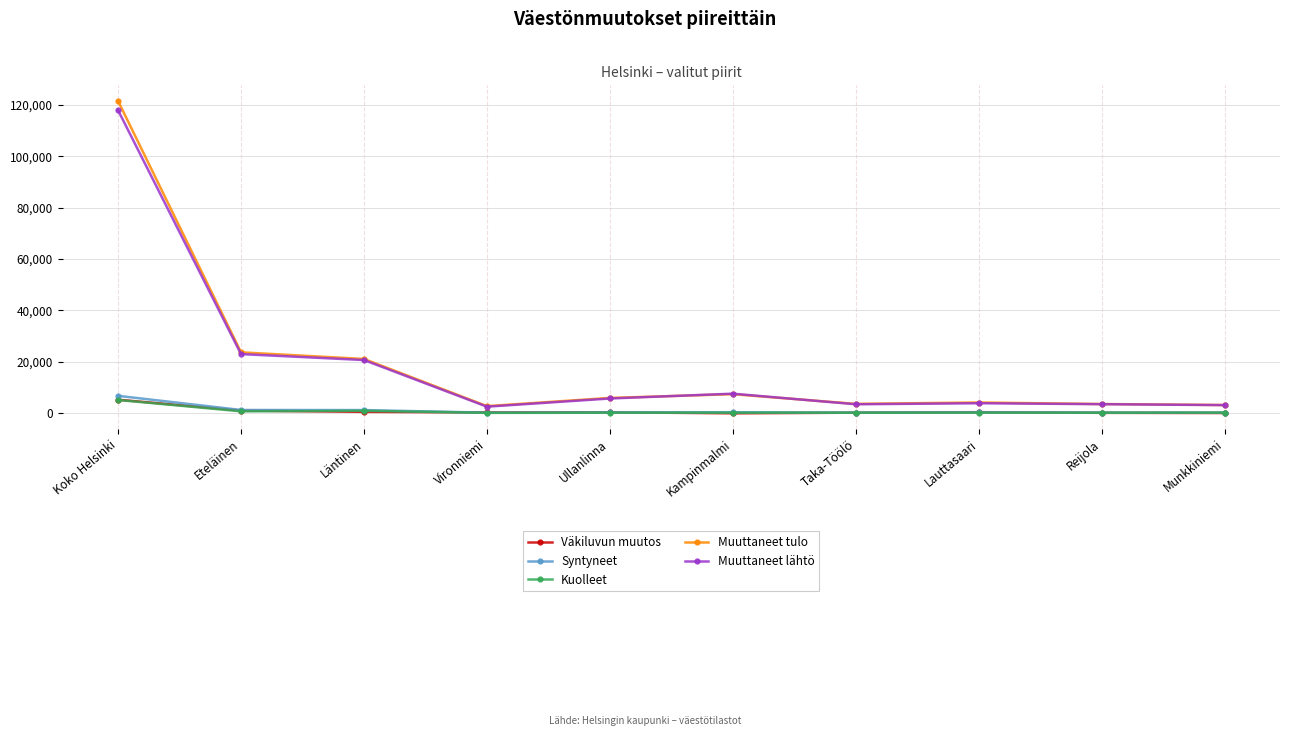

In Syntyneet, how many points are lower than both neighbors (excluding endpoints)?

3